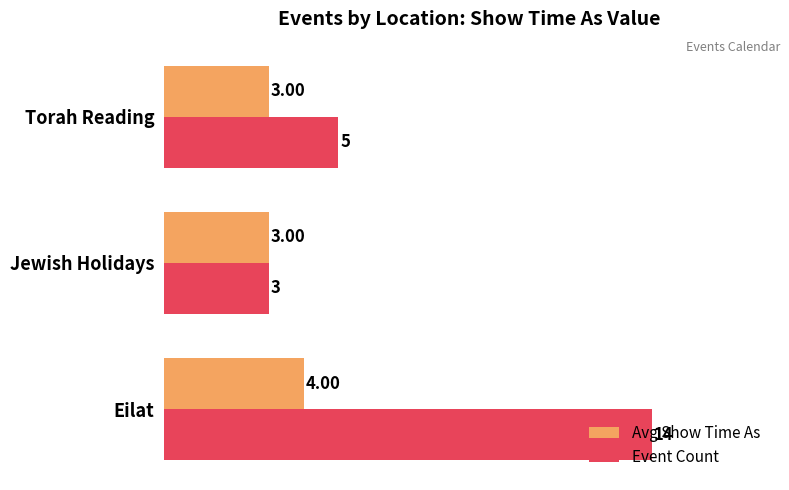

Which series changed the most between Eilat and Torah Reading?

Event Count